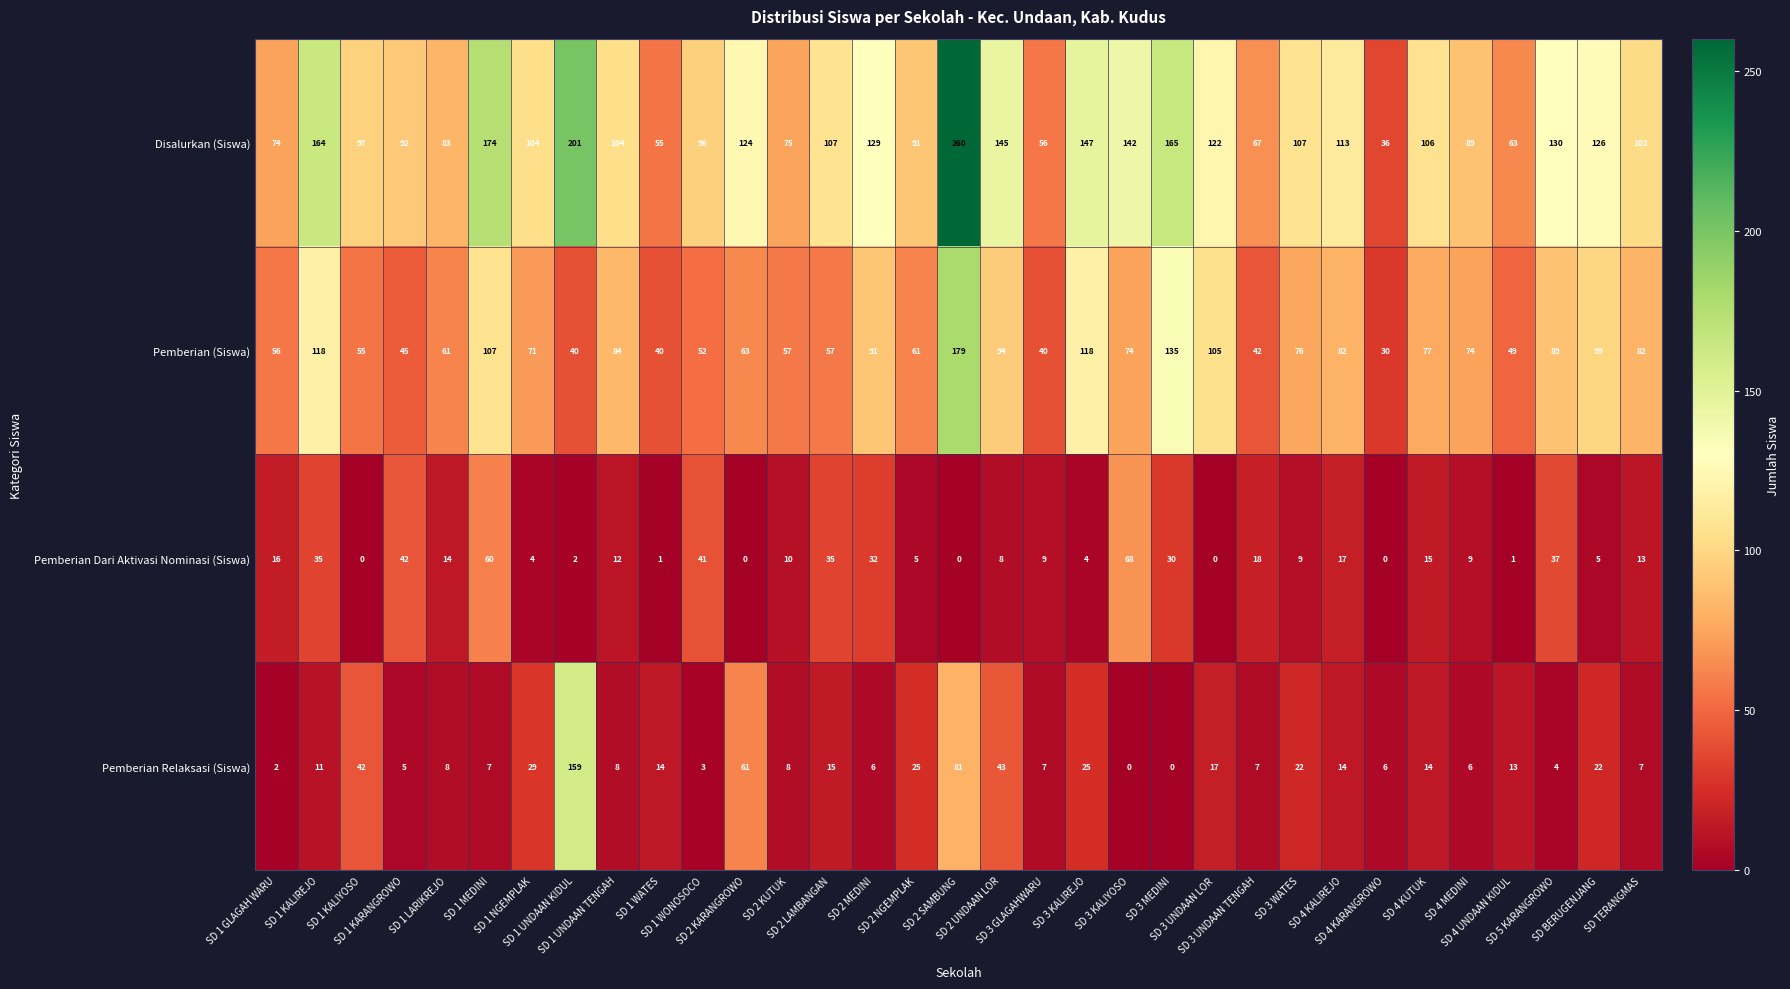

What is the maximum value shown in the chart?

260